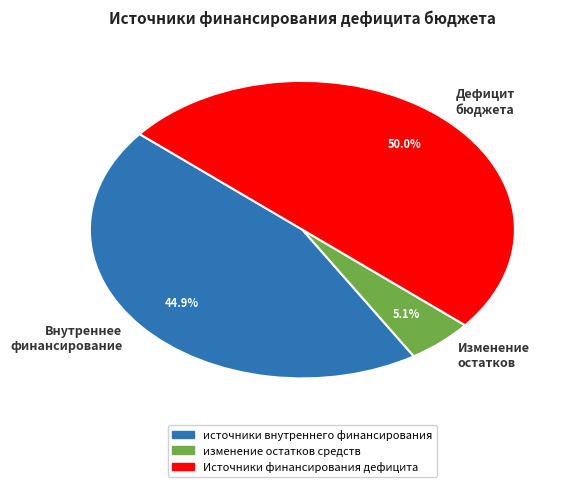

Which slice is the largest?

Дефицит бюджета